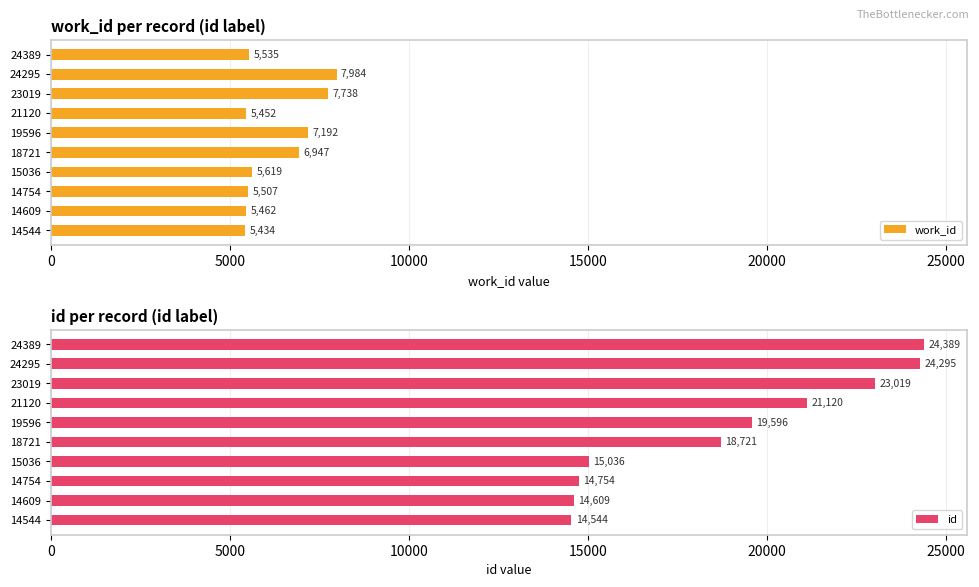

Does the chart contain any negative values?

No